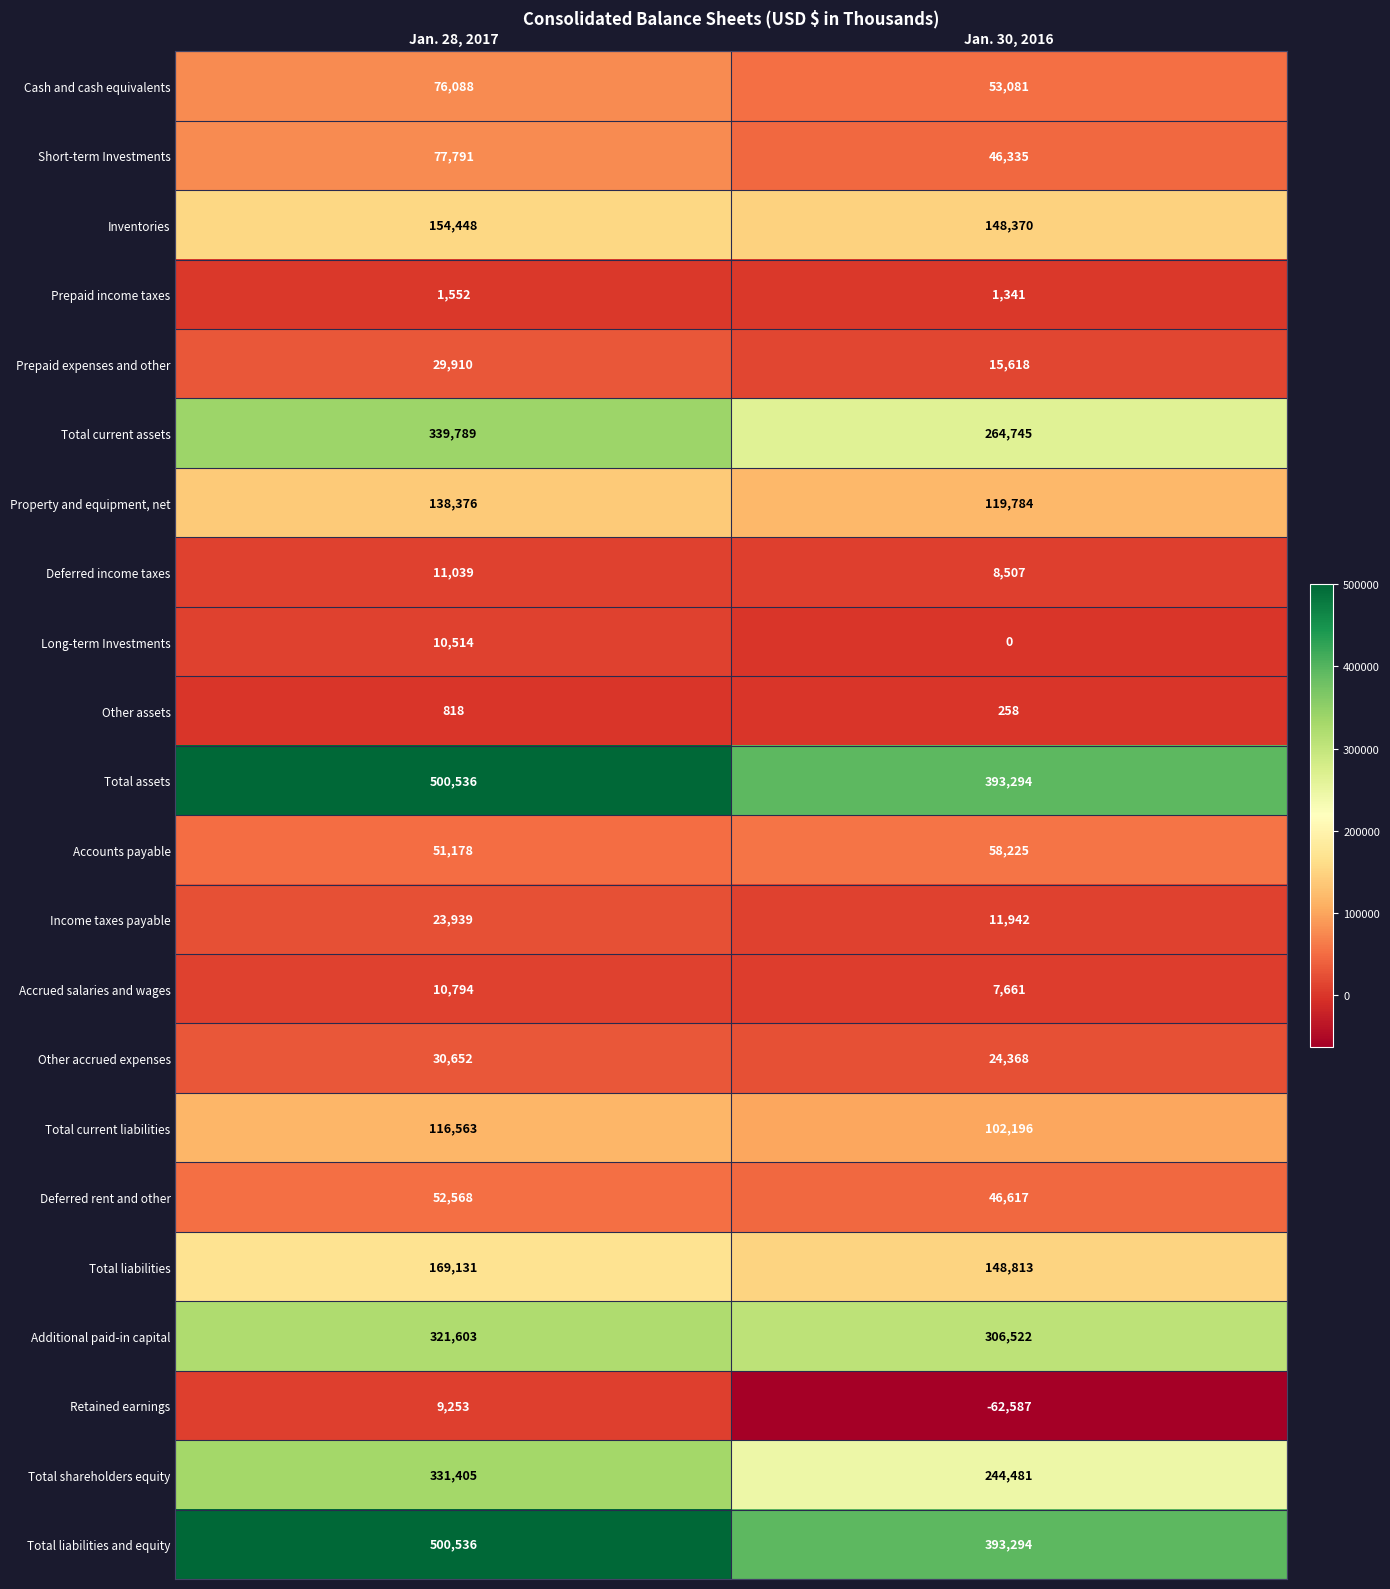

What is the spread (max minus min) of values at Jan. 30, 2016?

455881